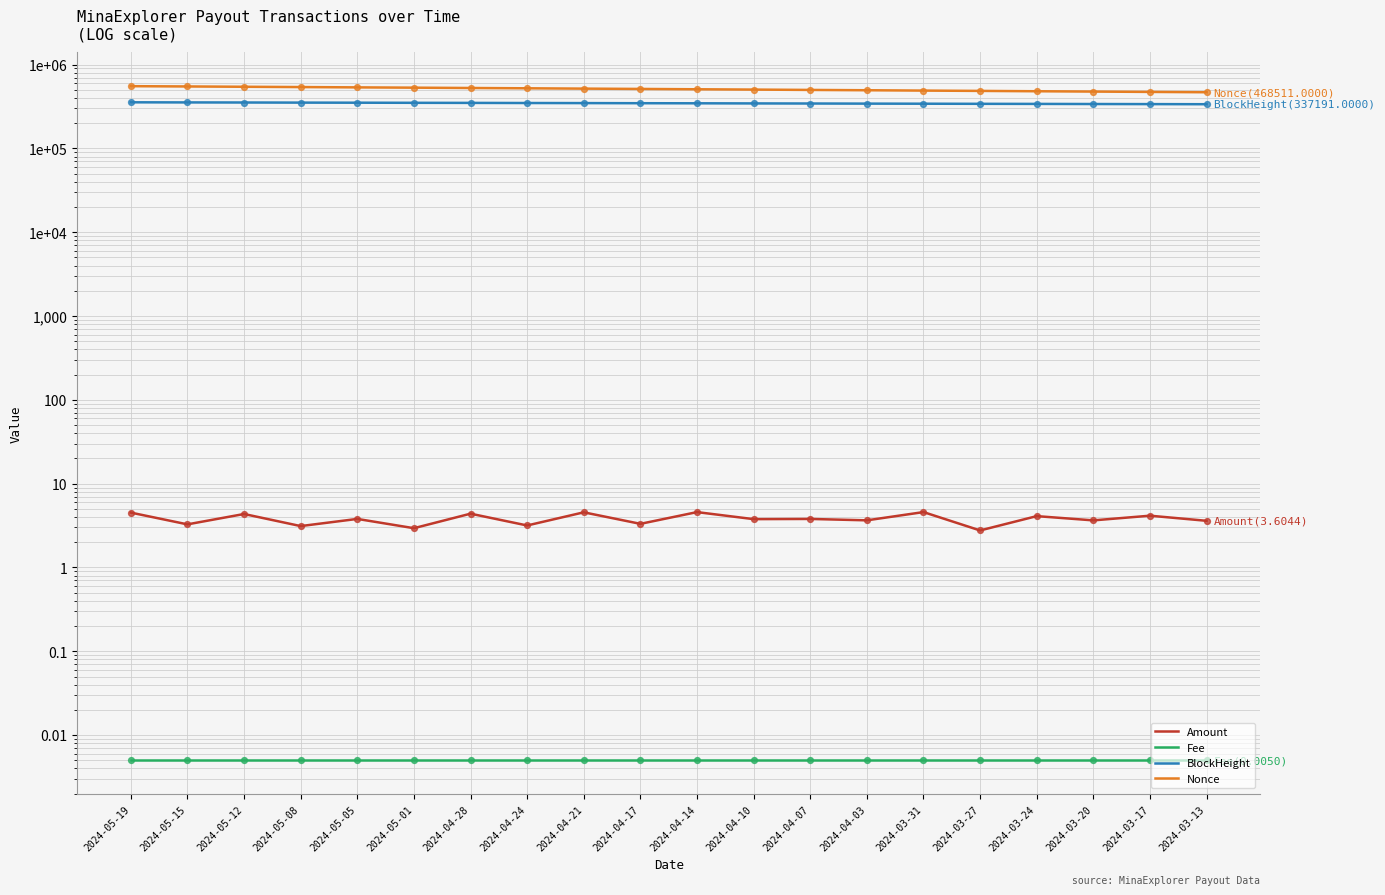

What are all the series names shown in the legend?

Amount, Fee, BlockHeight, Nonce